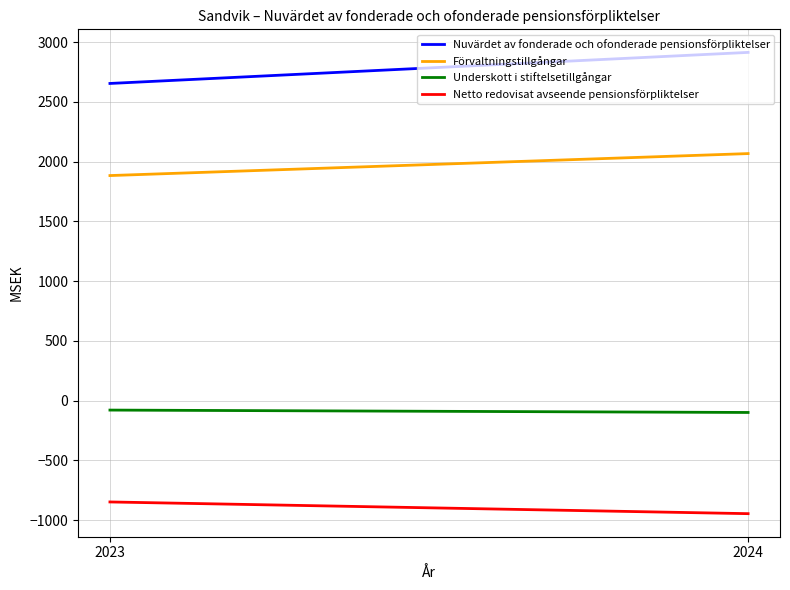

Is it true that Netto redovisat avseende pensionsförpliktelser equals -946 at 2024?

True